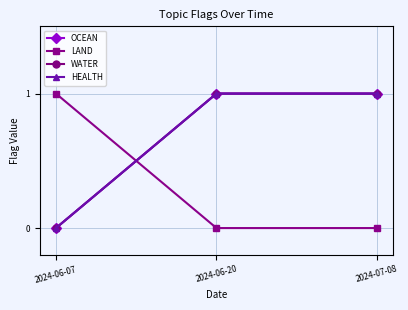

Reading left to right, what are all the values shown in this chart?

OCEAN: 2024-06-07=0	2024-06-20=1	2024-07-08=1
LAND: 2024-06-07=1	2024-06-20=0	2024-07-08=0
WATER: 2024-06-07=0	2024-06-20=1	2024-07-08=1
HEALTH: 2024-06-07=0	2024-06-20=1	2024-07-08=1